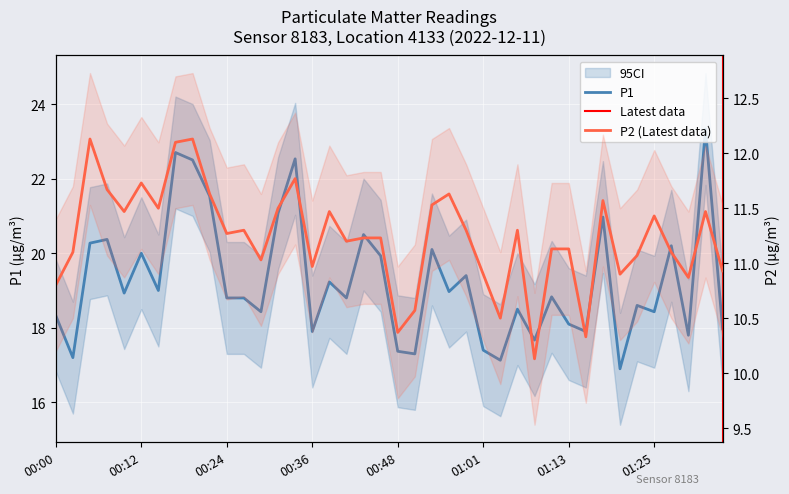

At which category does the chart reach its minimum across all series?

01:08